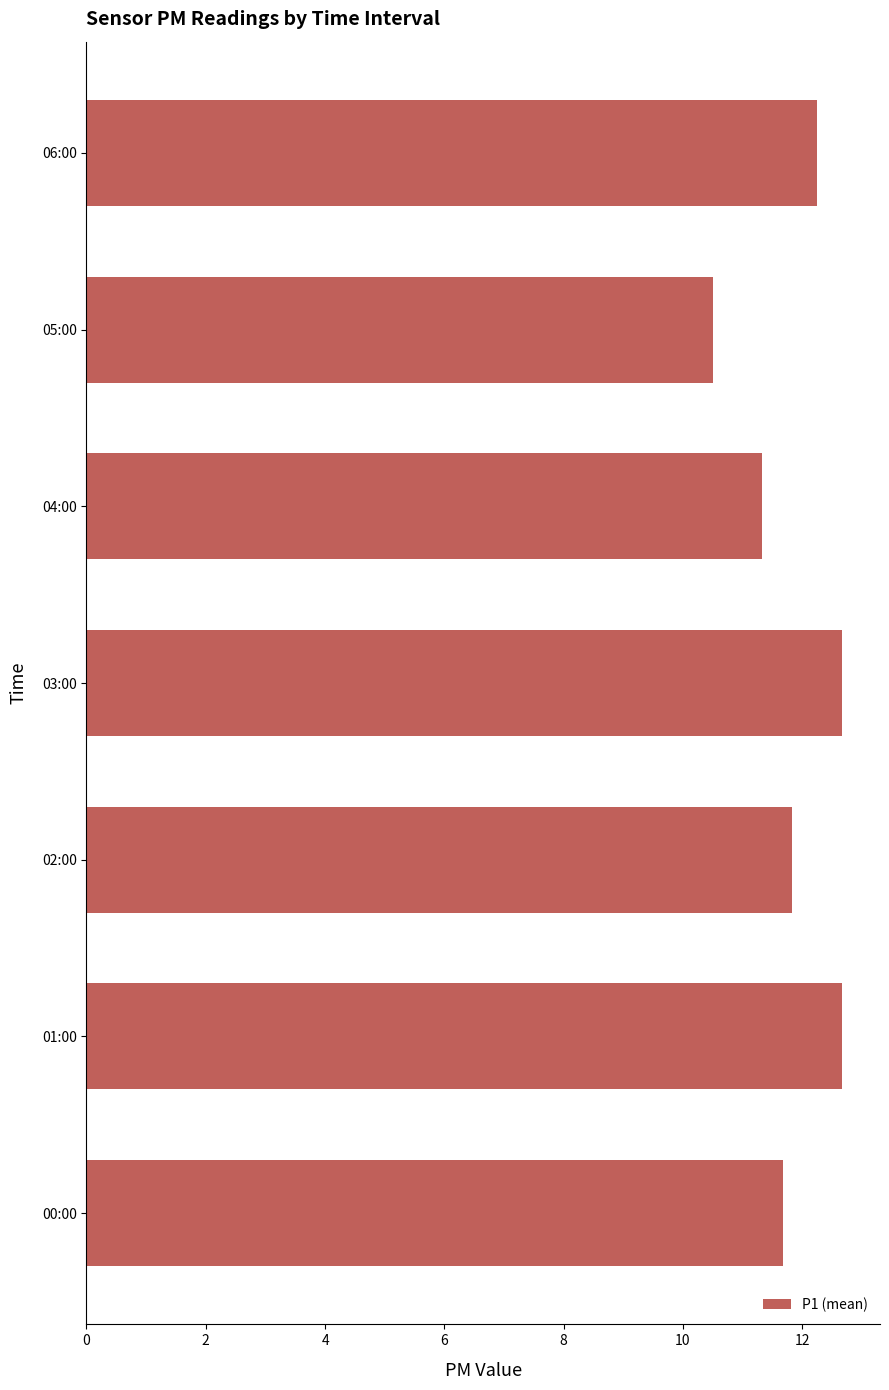

What is the difference between the maximum and minimum values?

2.2